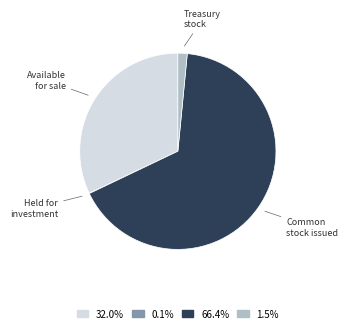

Do Available for sale and Common stock issued together represent more than half of the pie?

Yes